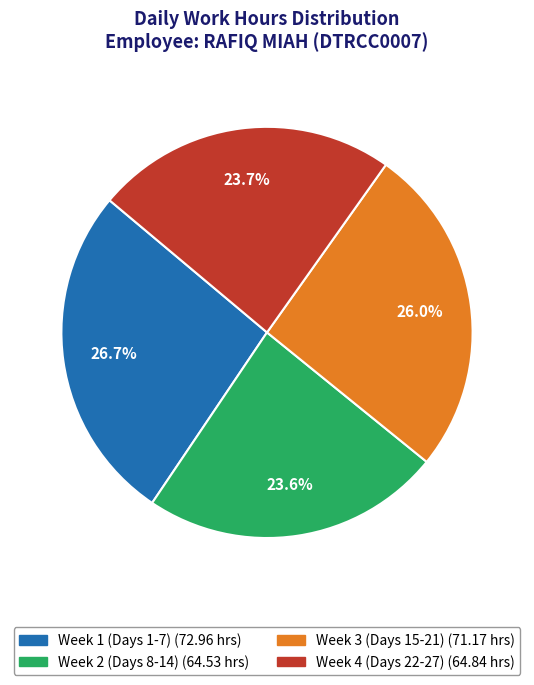

Is there a majority slice in this chart?

No